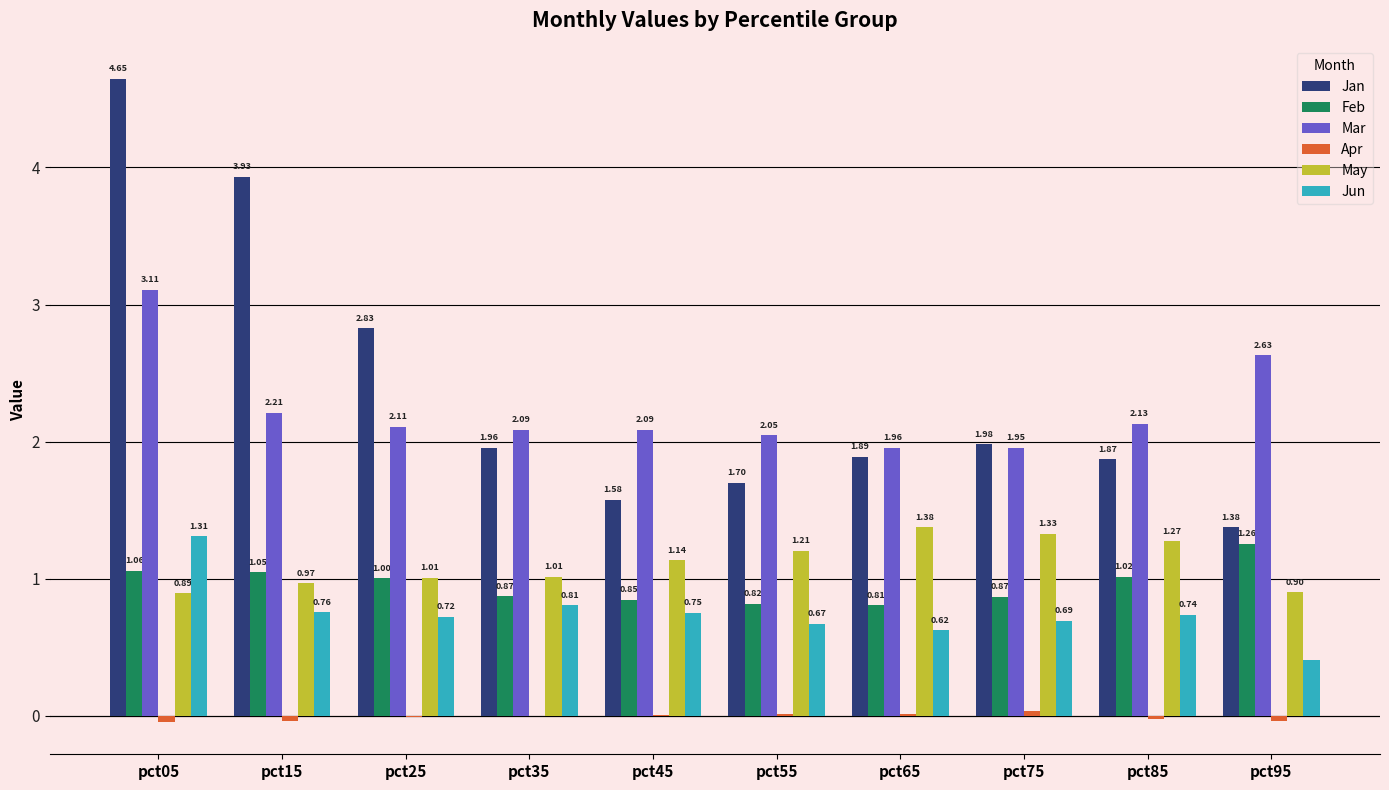

What is the sum of all Jun values?

7.5